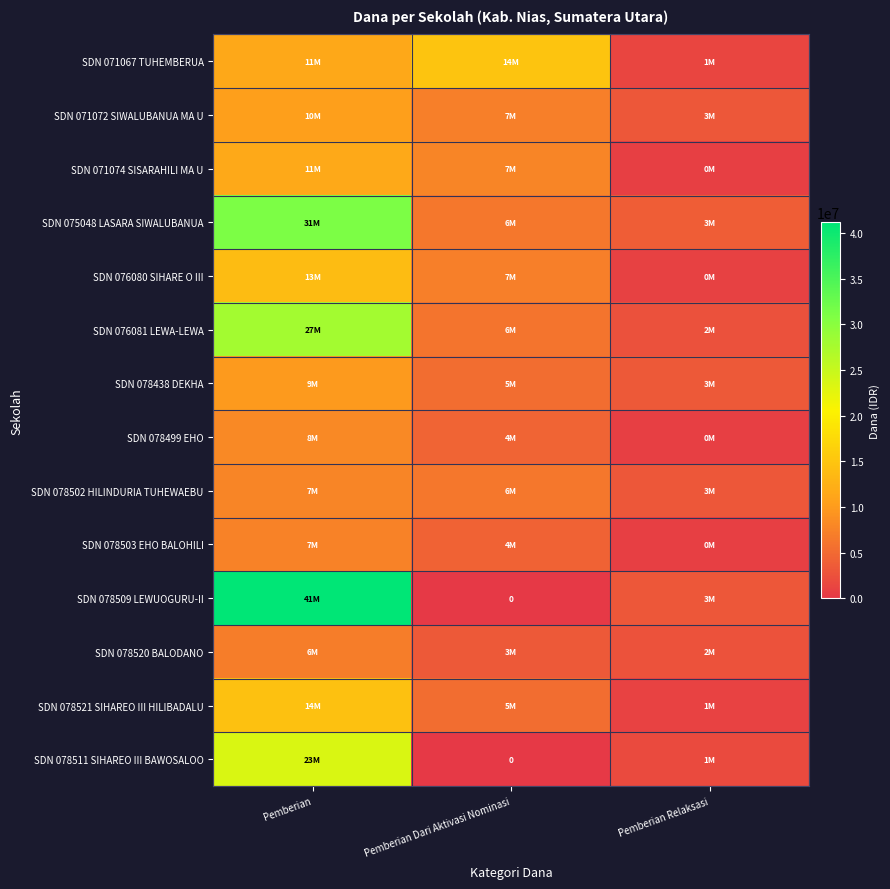

At Pemberian, list the series in order from smallest to largest.

SDN 078520 BALODANO, SDN 078503 EHO BALOHILI, SDN 078502 HILINDURIA TUHEWAEBU, SDN 078499 EHO, SDN 078438 DEKHA, SDN 071072 SIWALUBANUA MA U, SDN 071067 TUHEMBERUA, SDN 071074 SISARAHILI MA U, SDN 076080 SIHARE O III, SDN 078521 SIHAREO III HILIBADALU, SDN 078511 SIHAREO III BAWOSALOO, SDN 076081 LEWA-LEWA, SDN 075048 LASARA SIWALUBANUA, SDN 078509 LEWUOGURU-II